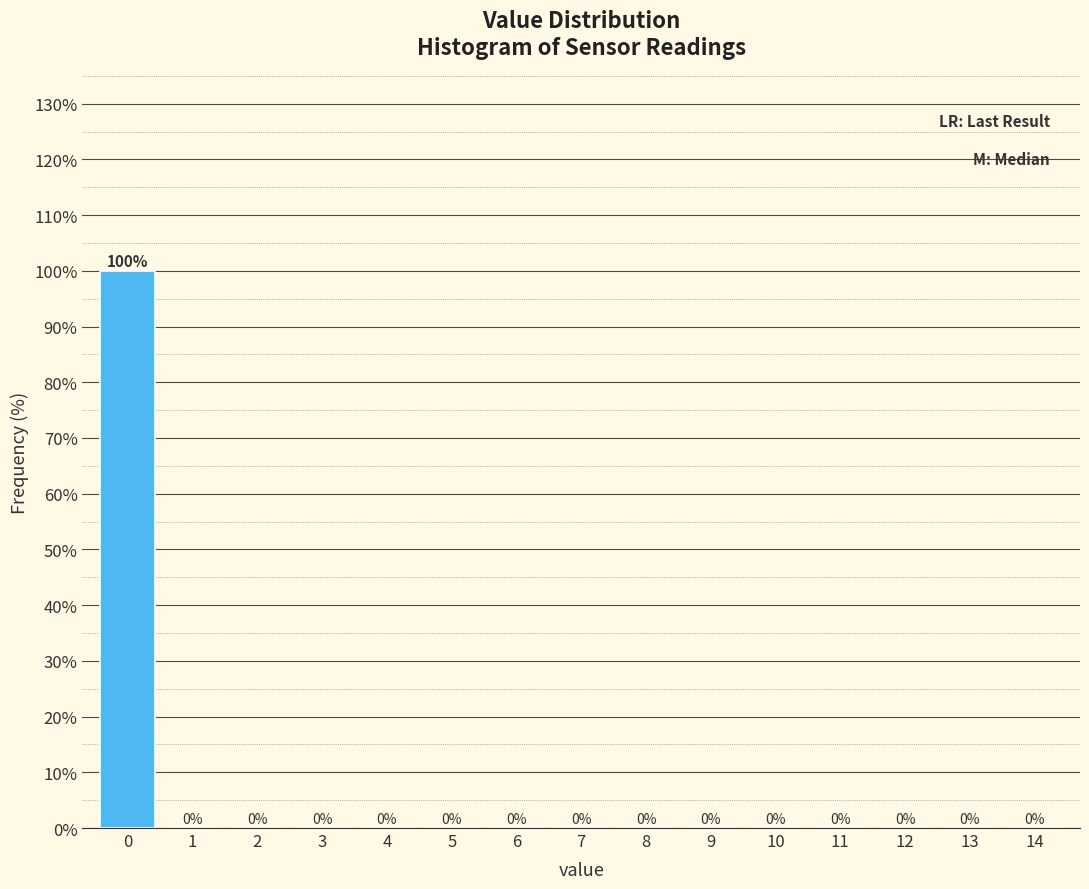

Reading left to right, list every bar in this chart as the range it spans on the x-axis followed by its height.

-0.5 to 0.5: 100
0.5 to 1.5: 0
1.5 to 2.5: 0
2.5 to 3.5: 0
3.5 to 4.5: 0
4.5 to 5.5: 0
5.5 to 6.5: 0
6.5 to 7.5: 0
7.5 to 8.5: 0
8.5 to 9.5: 0
9.5 to 10.5: 0
10.5 to 11.5: 0
11.5 to 12.5: 0
12.5 to 13.5: 0
13.5 to 14.5: 0